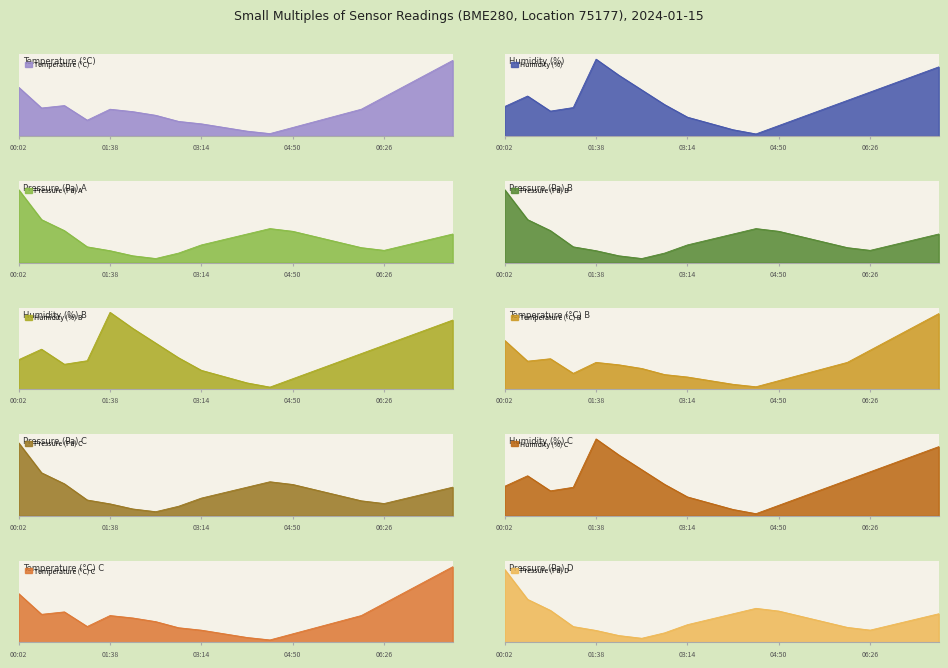

What is the label of the 9th point from the right?

04:26